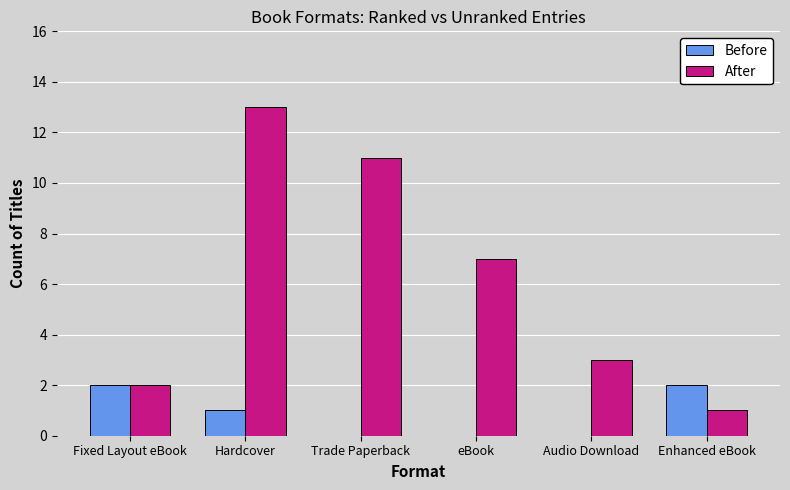

How many groups of bars are there?

6